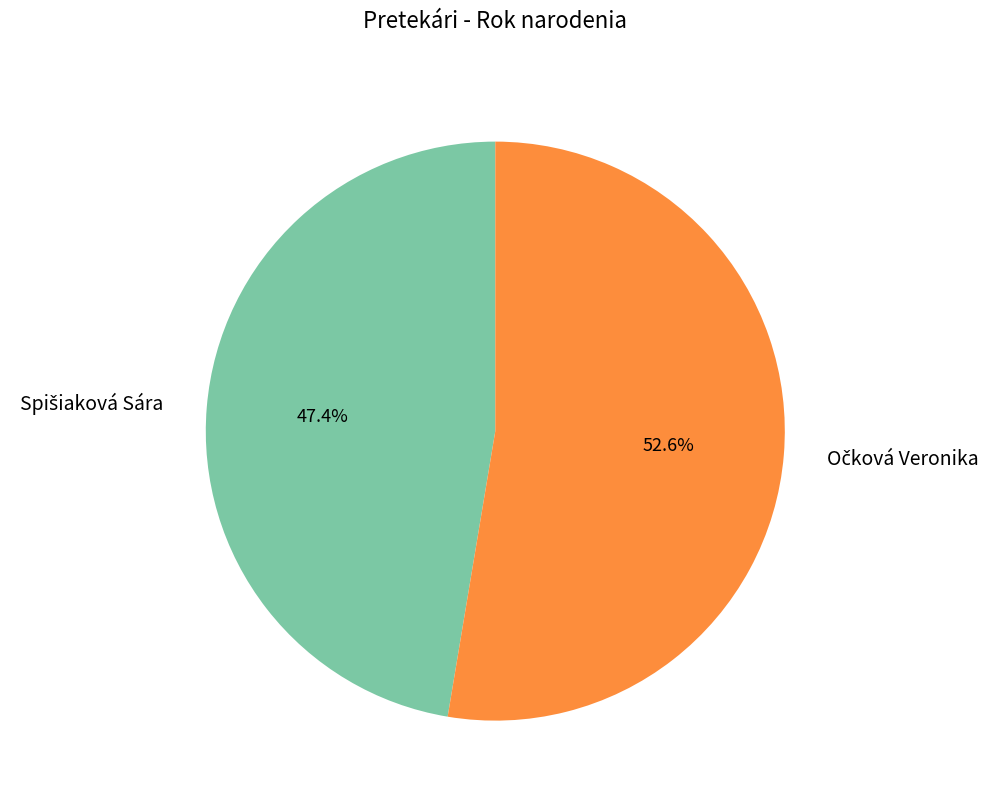

How many slices are in this pie chart?

2